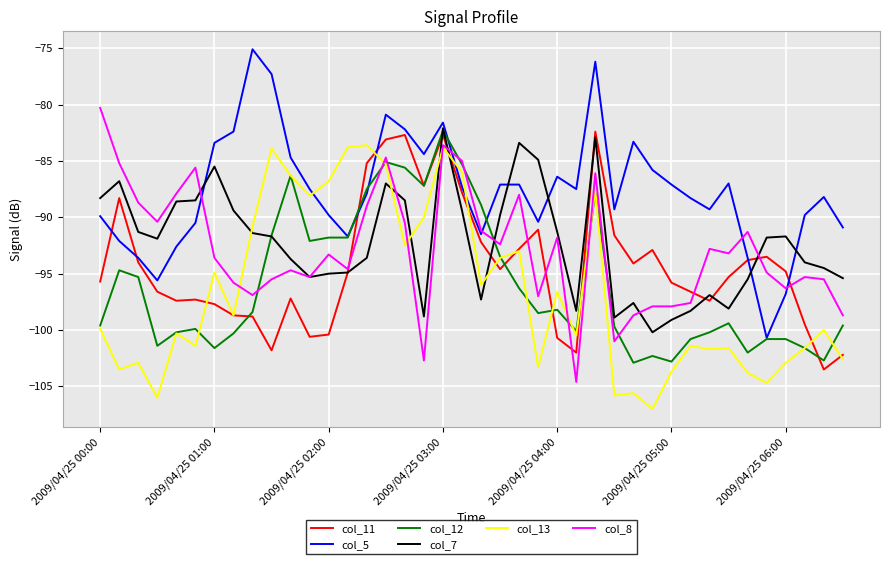

True or false: col_12 and col_8 cross at least once.

True